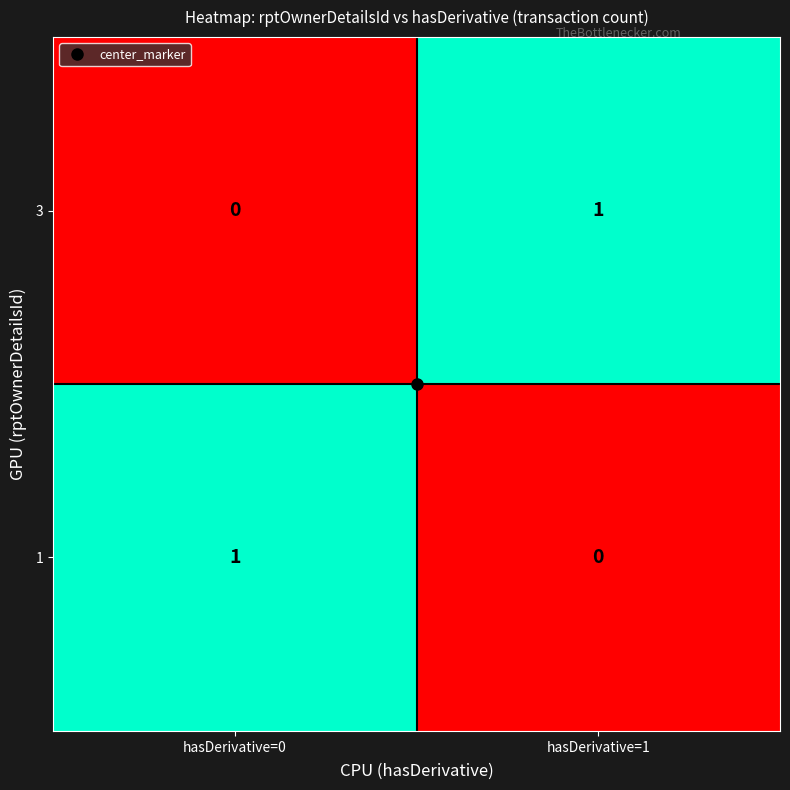

The value of 3 at hasDerivative=1 is 2. True or false?

False